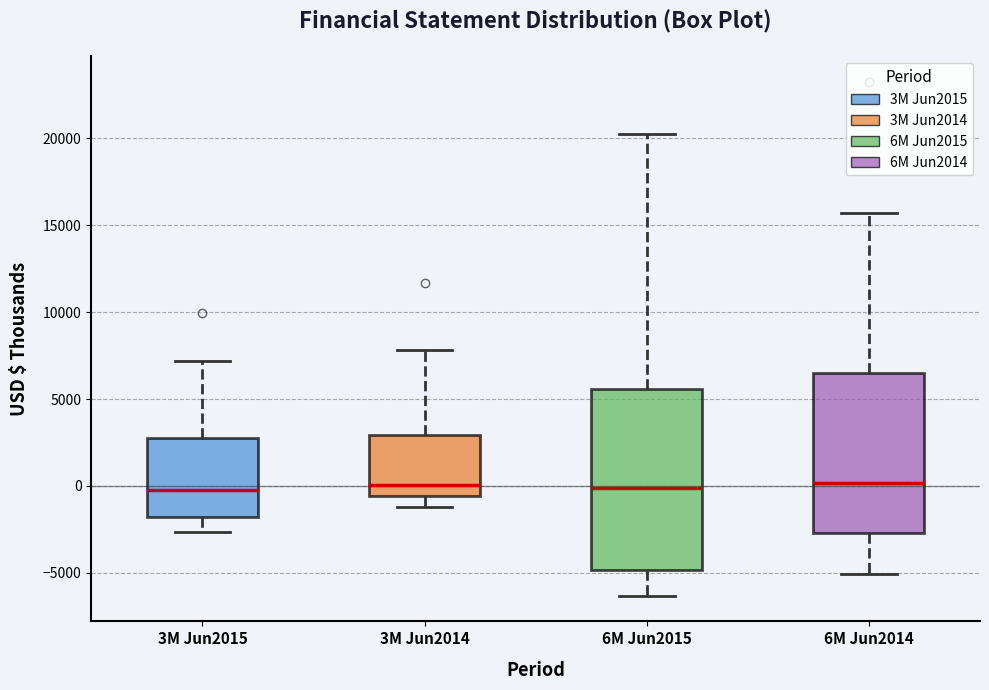

Which box is the tallest, from its lower edge to its upper edge?

6M Jun2015